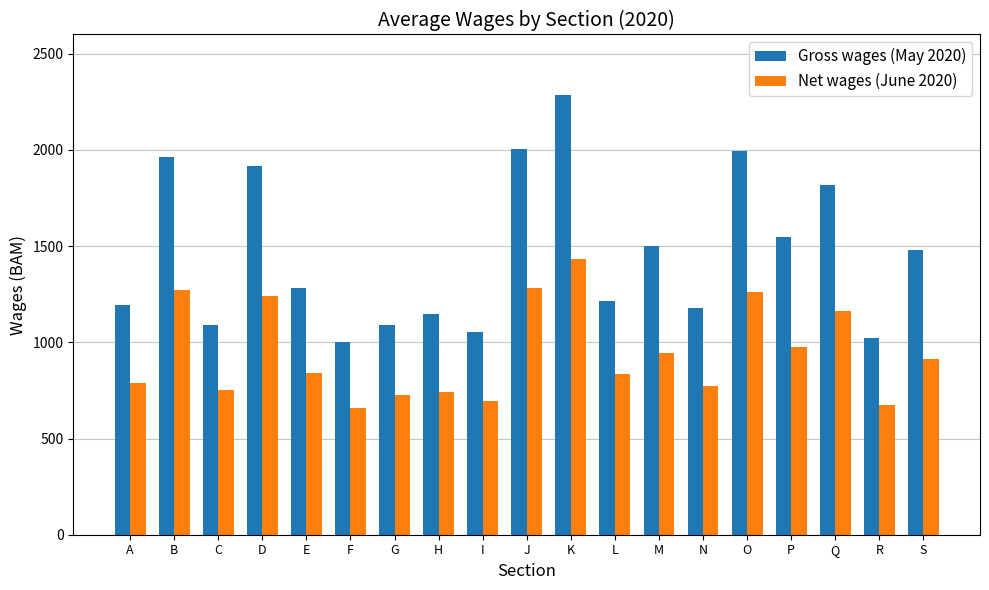

List the series in order of their peak value, highest first.

Gross wages (May 2020), Net wages (June 2020)